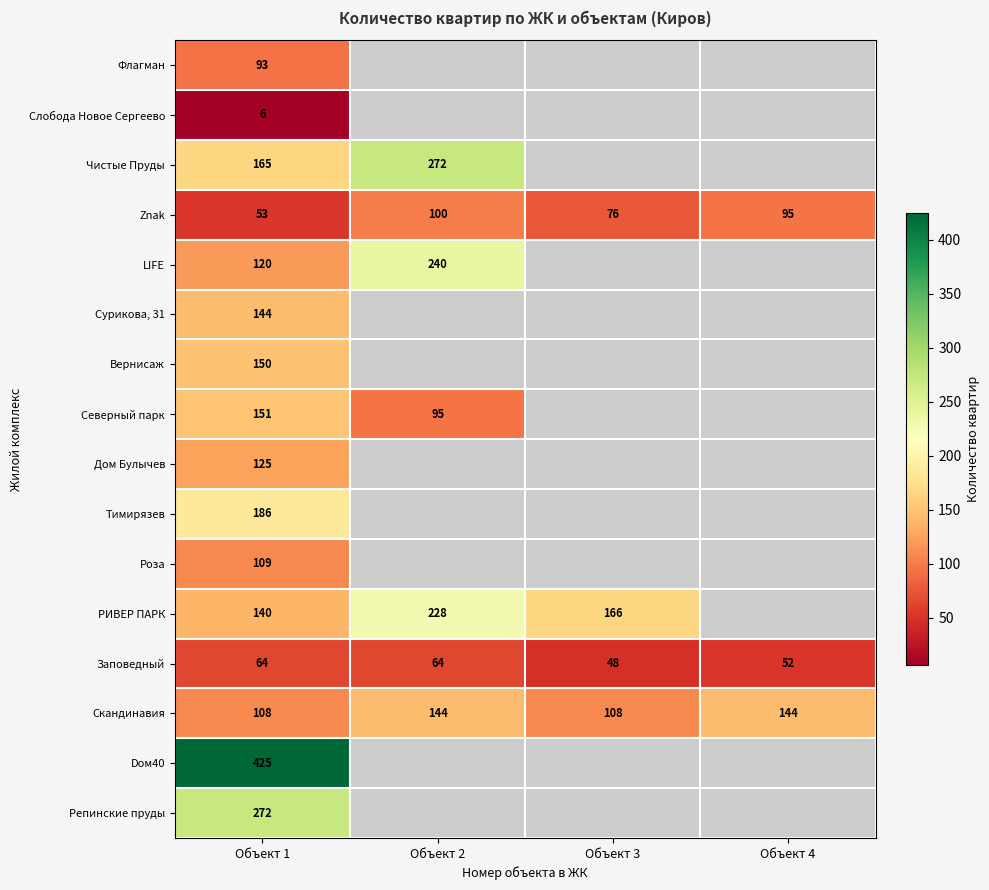

Is it true that Заповедный equals 13 at Объект 3?

False